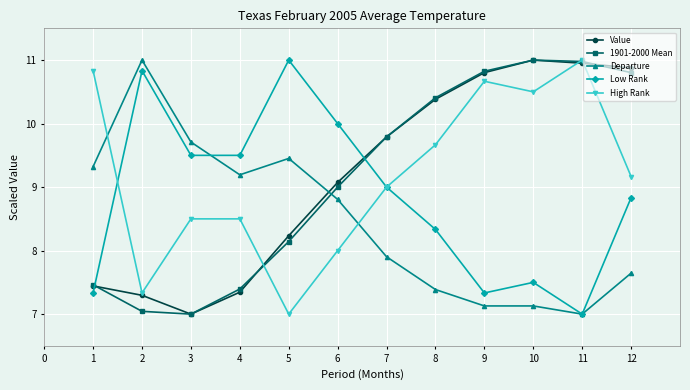

Which series changed the most between 3 and 9?

1901-2000 Mean